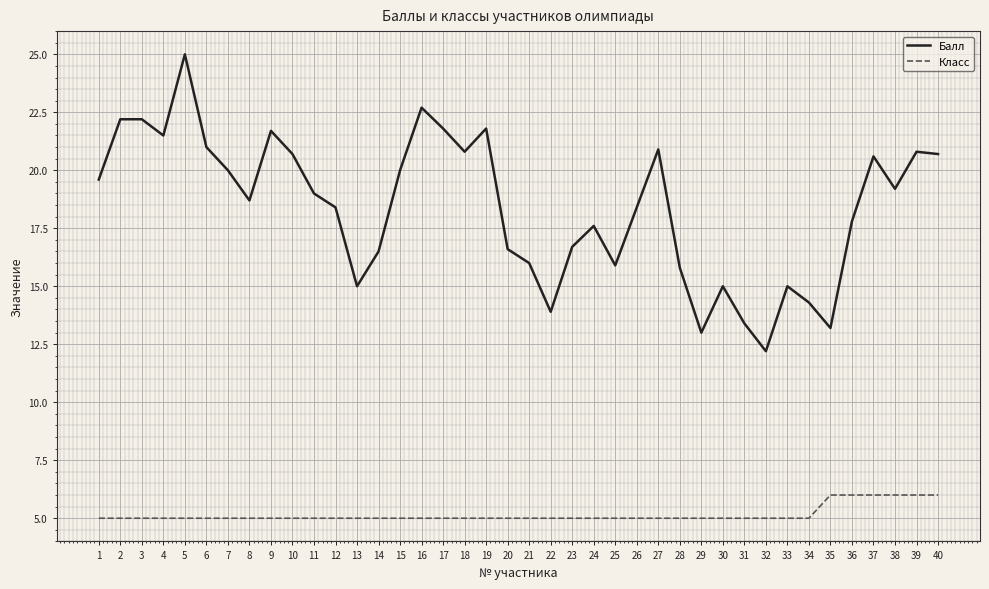

True or false: Балл and Класс cross at least once.

False